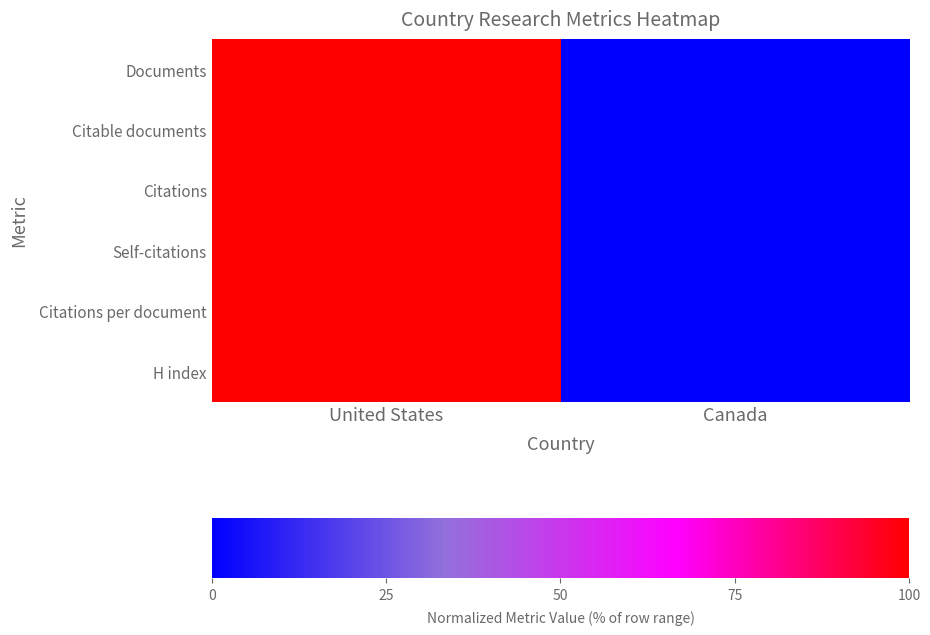

Which series has the widest spread of values?

Documents